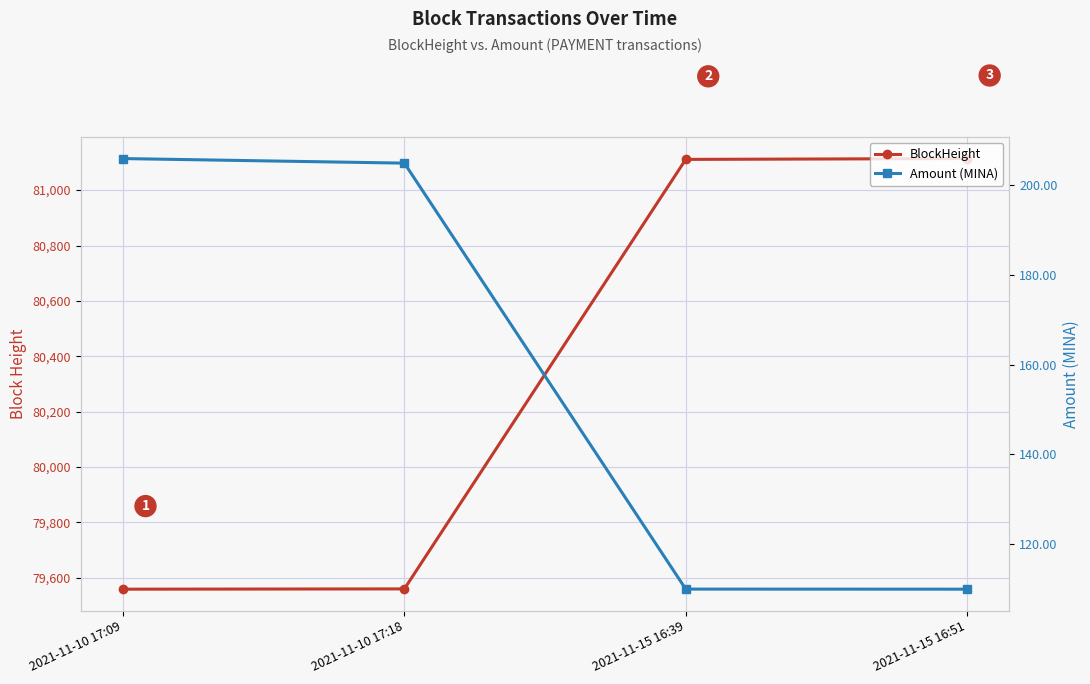

True or false: Amount (MINA) has more than 0 points higher than both neighbors.

False